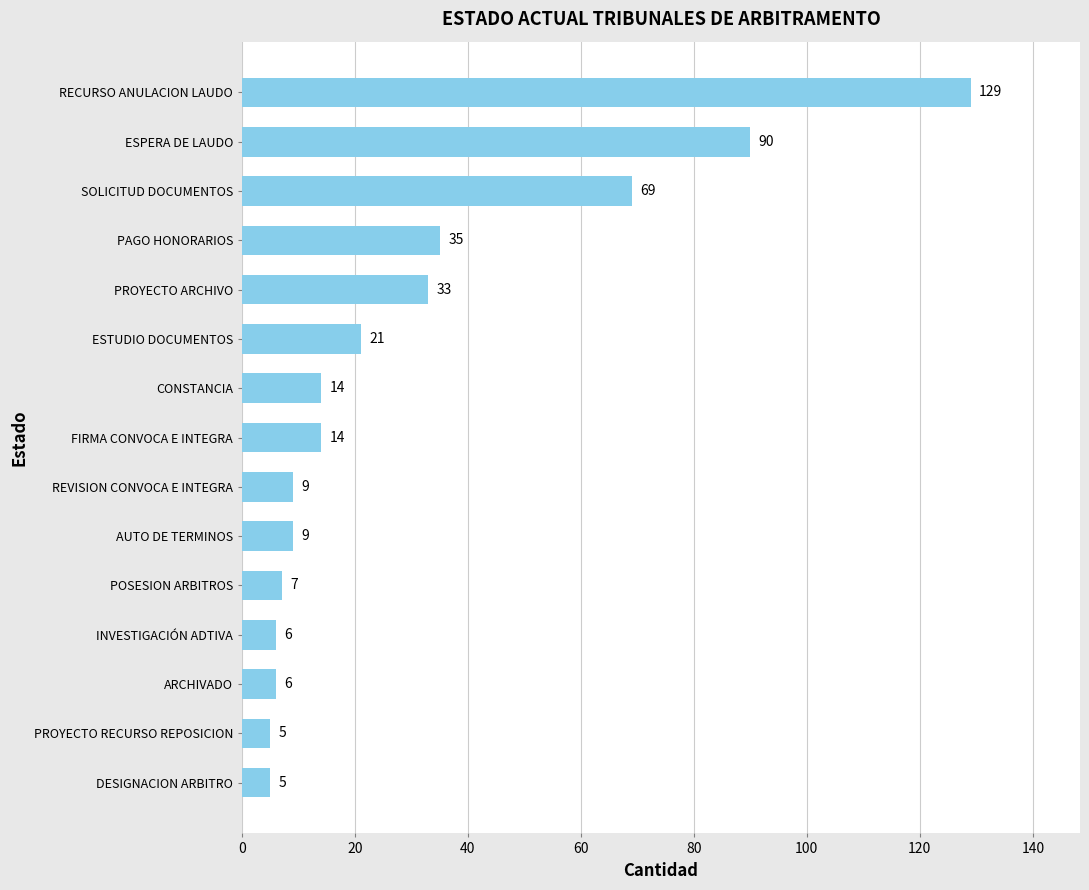

At which label is the value closest to 67?

SOLICITUD DOCUMENTOS